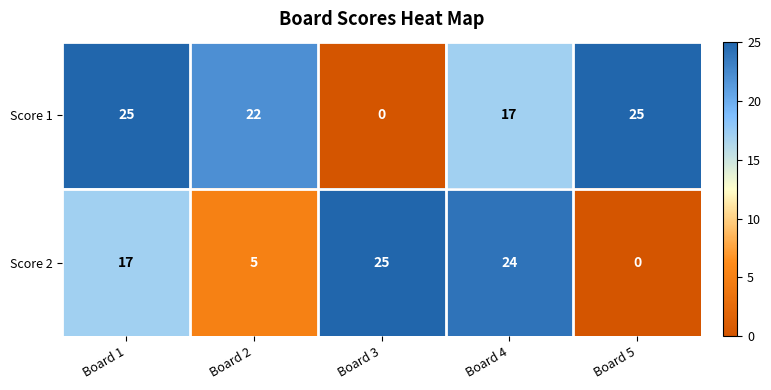

Reading right to left, extract all data points from this chart.

Score 1: 25	17	0	22	25
Score 2: 0	24	25	5	17